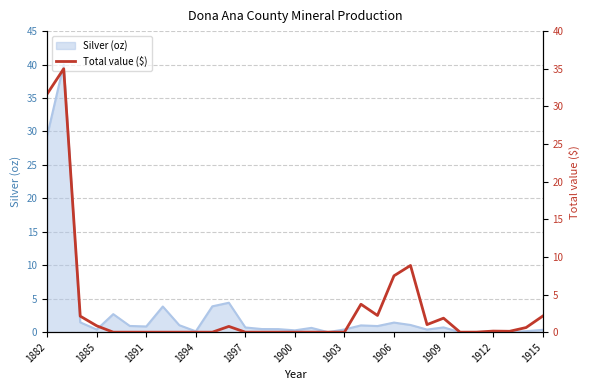

Is it true that Silver (oz) equals 1.4 at 1906?

True